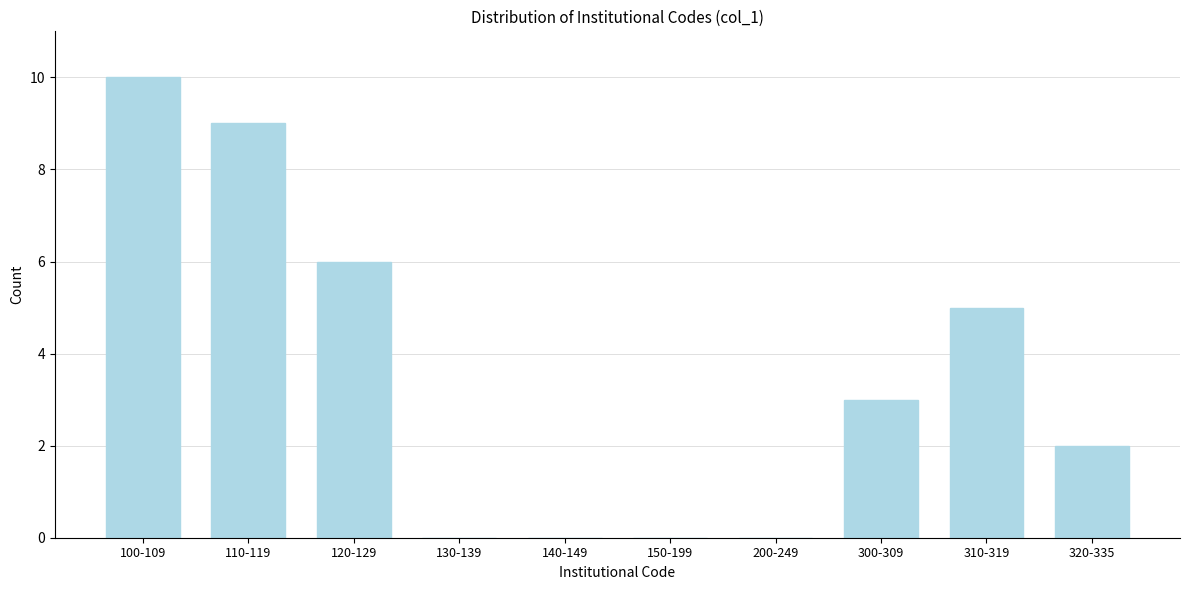

Reading left to right, list all the values displayed in this chart.

100-109=10	110-119=9	120-129=6	130-139=0	140-149=0	150-199=0	200-249=0	300-309=3	310-319=5	320-335=2